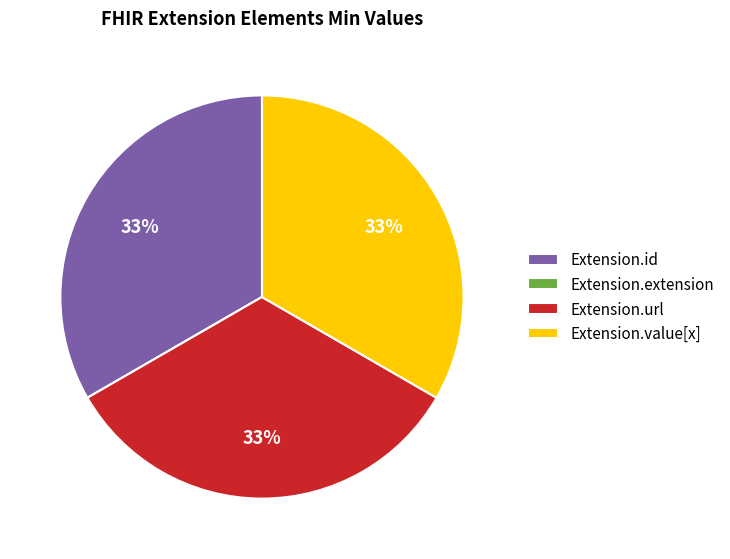

The Extension.url slice represents 33% of the pie. True or false?

True